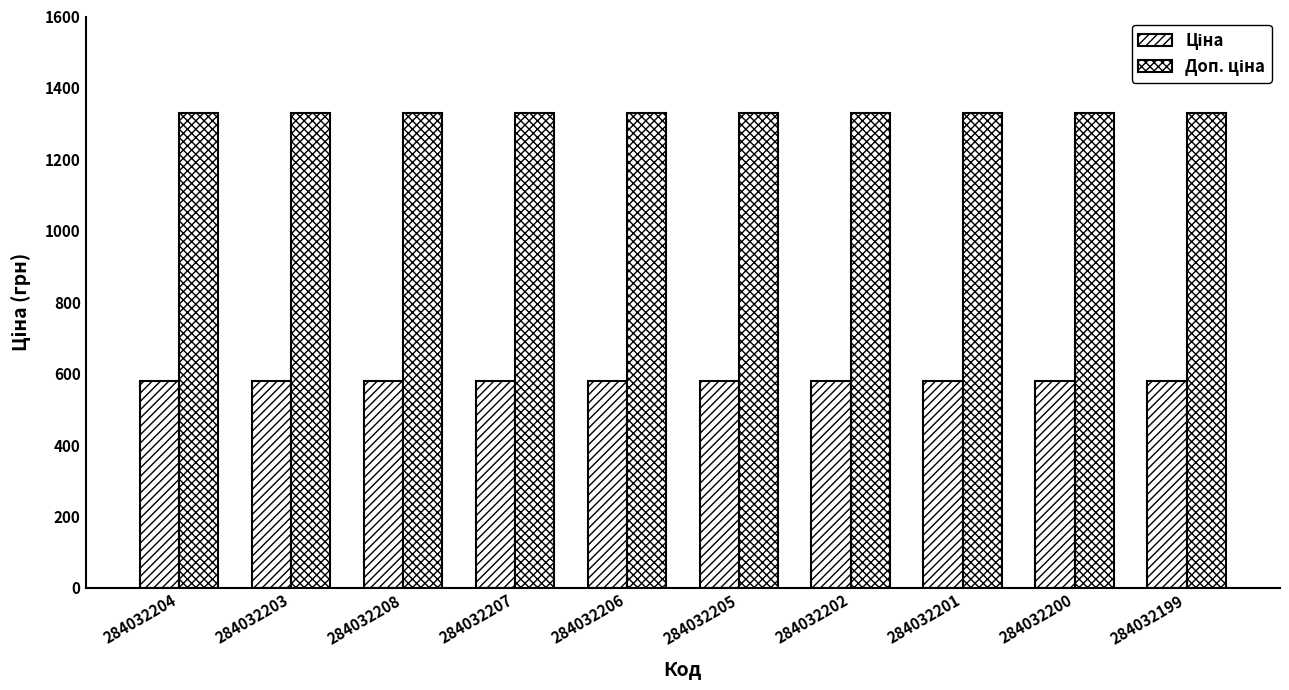

How many bars are there in total?

20